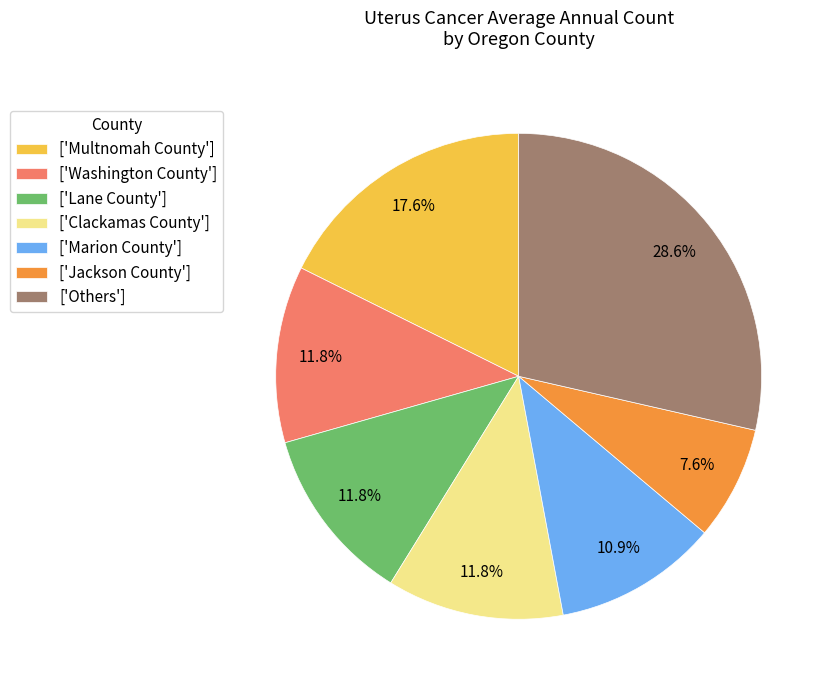

How many segments does this pie chart have?

7